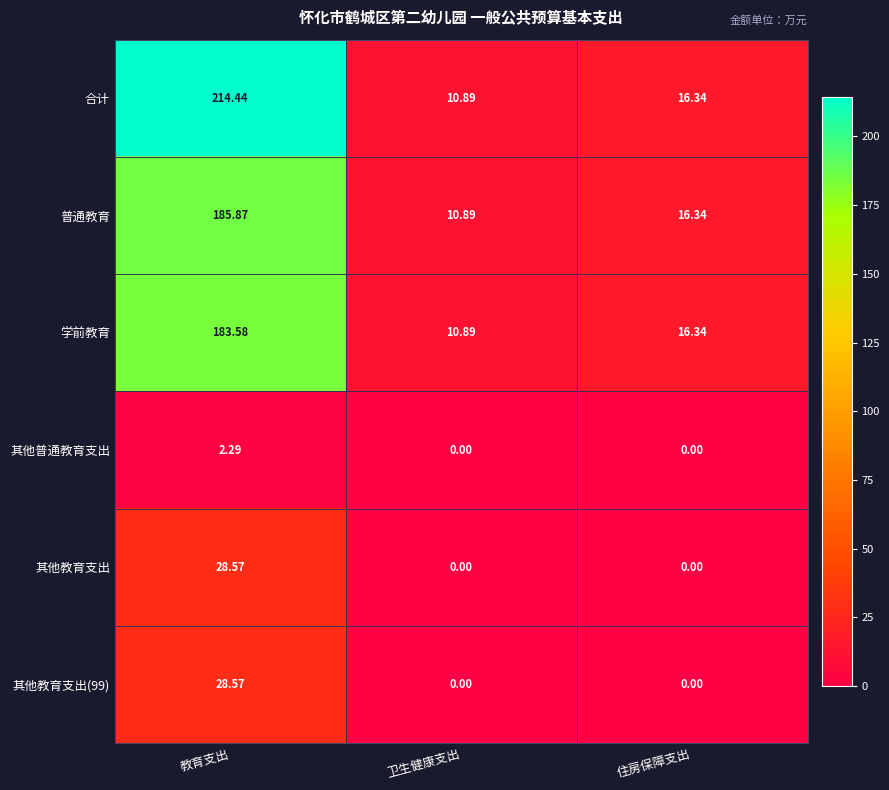

Is the value of 学前教育 at 教育支出 greater than the value of 其他普通教育支出 at 住房保障支出?

Yes